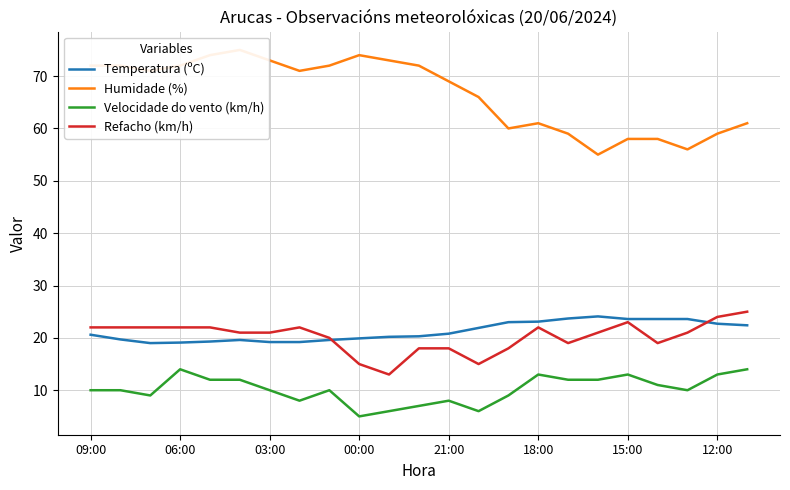

True or false: Velocidade do vento (km/h) has more than 2 points higher than both neighbors.

True